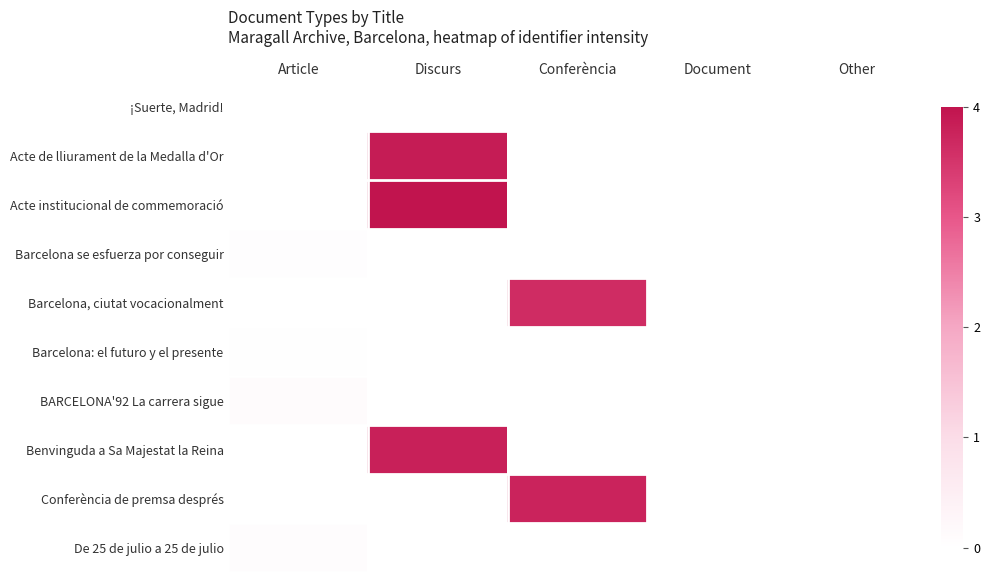

Reading right to left, transcribe all the data shown in this chart.

¡Suerte, Madrid!: Other=0.0	Document=0.0	Conferència=0.0	Discurs=0.0	Article=0.0
Acte de lliurament de la Medalla d'Or: Other=0.0	Document=0.0	Conferència=0.0	Discurs=3.9	Article=0.0
Acte institucional de commemoració: Other=0.0	Document=0.0	Conferència=0.0	Discurs=4.0	Article=0.0
Barcelona se esfuerza por conseguir: Other=0.0	Document=0.0	Conferència=0.0	Discurs=0.0	Article=0.0
Barcelona, ciutat vocacionalment: Other=0.0	Document=0.0	Conferència=3.6	Discurs=0.0	Article=0.0
Barcelona: el futuro y el presente: Other=0.0	Document=0.0	Conferència=0.0	Discurs=0.0	Article=0.0
BARCELONA'92 La carrera sigue: Other=0.0	Document=0.0	Conferència=0.0	Discurs=0.0	Article=0.1
Benvinguda a Sa Majestat la Reina: Other=0.0	Document=0.0	Conferència=0.0	Discurs=3.8	Article=0.0
Conferència de premsa després: Other=0.0	Document=0.0	Conferència=3.8	Discurs=0.0	Article=0.0
De 25 de julio a 25 de julio: Other=0.0	Document=0.0	Conferència=0.0	Discurs=0.0	Article=0.1